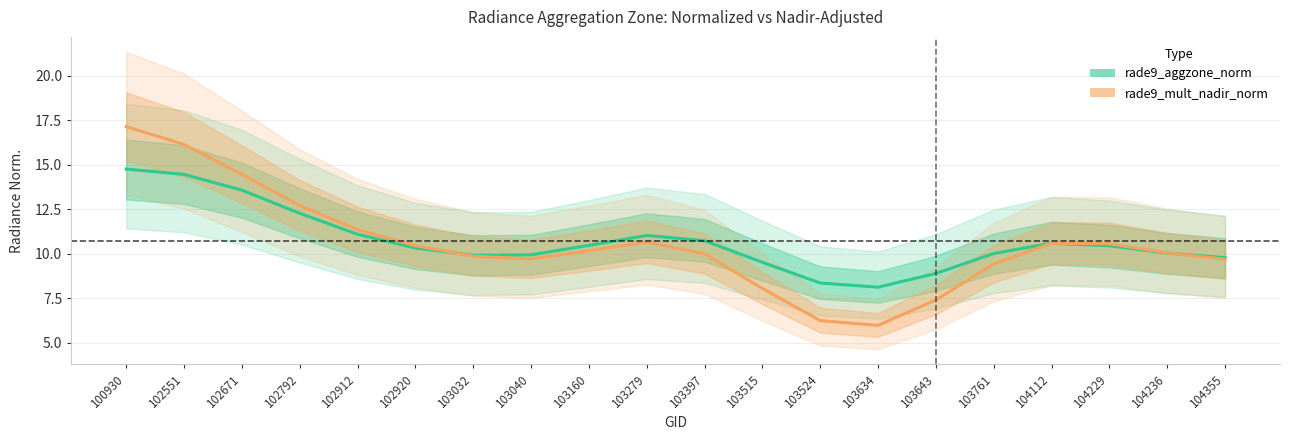

At which label does rade9_aggzone_norm first exceed 10?

100930